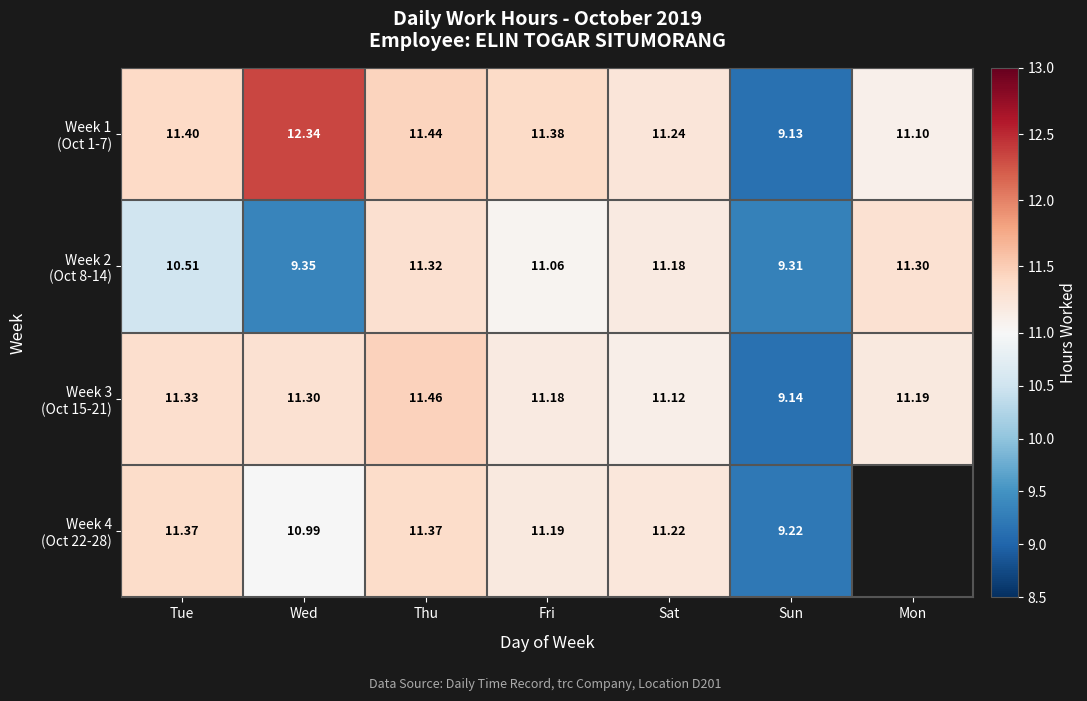

List the series in order of their peak value, lowest first.

Week 2 (Oct 8-14), Week 4 (Oct 22-28), Week 3 (Oct 15-21), Week 1 (Oct 1-7)